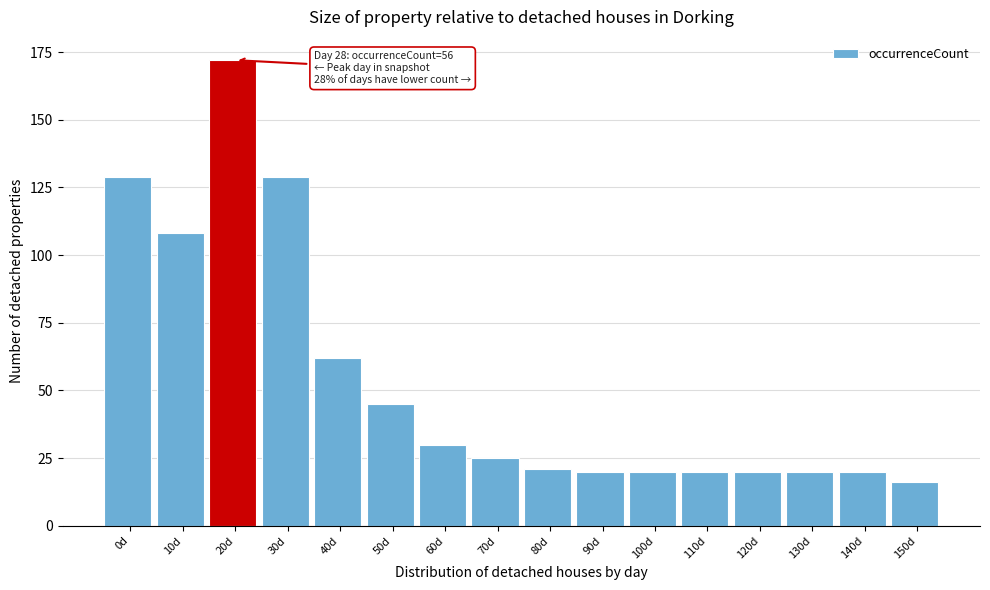

Reading left to right, transcribe all the data shown in this chart.

0d=129	10d=108	20d=172	30d=129	40d=62	50d=45	60d=30	70d=25	80d=21	90d=20	100d=20	110d=20	120d=20	130d=20	140d=20	150d=16